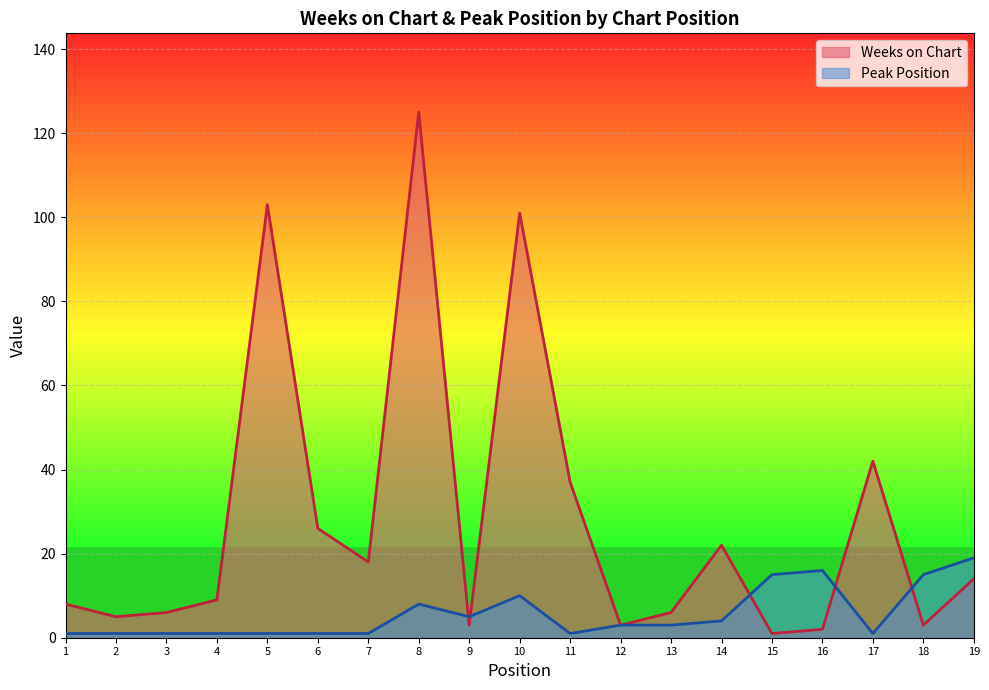

Is it true that Weeks on Chart equals 22 at 14?

True